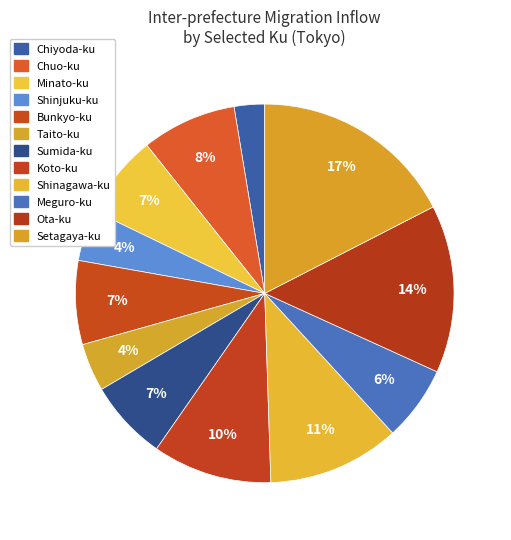

To the nearest percent, what is the average slice percentage?

8%